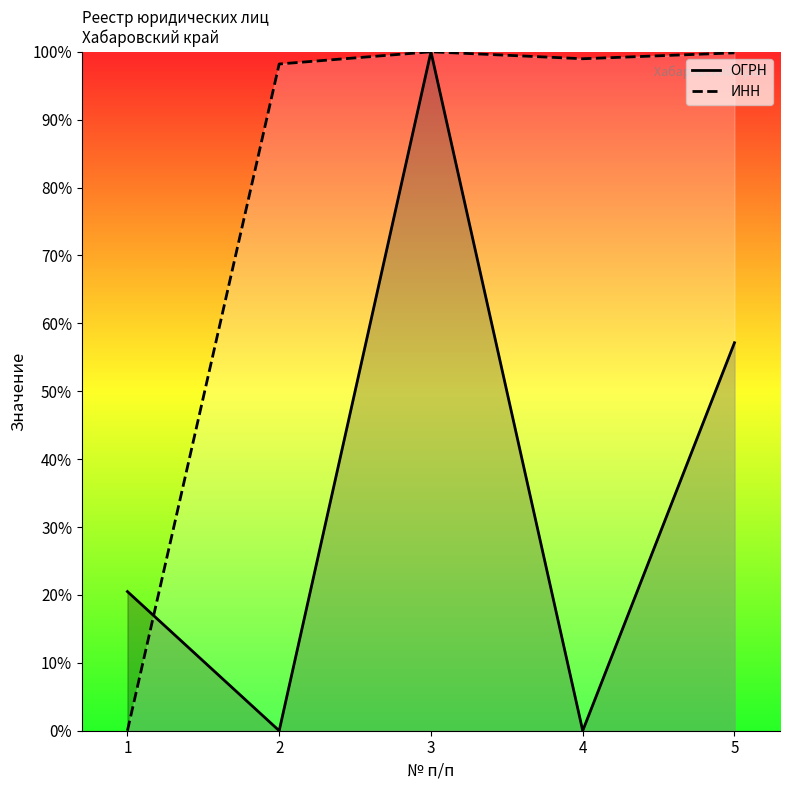

What is the value of the ИНН point at the 3rd from the left?

100.0